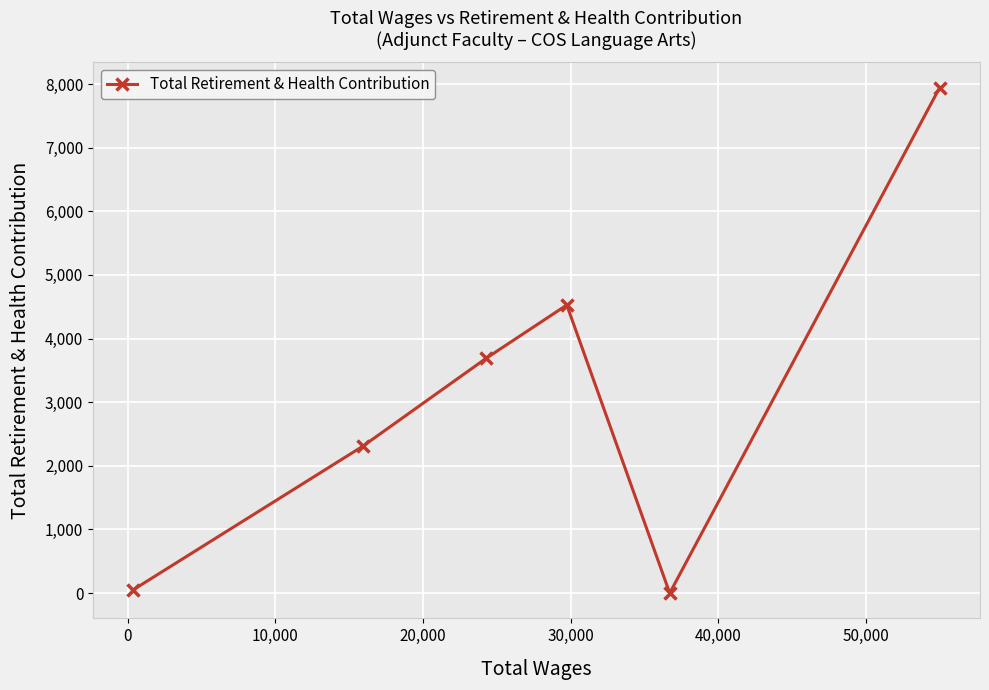

Does the chart display data point markers on the line(s)?

Yes